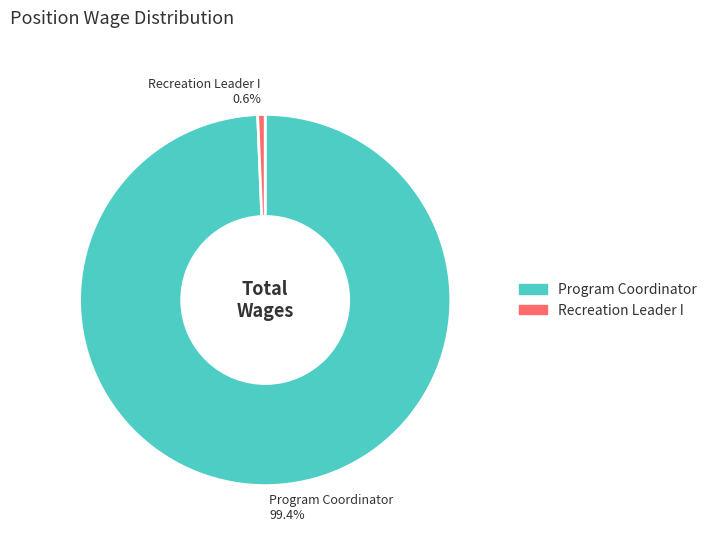

To the nearest percent, what is the combined percentage of Program Coordinator and Recreation Leader I?

100%